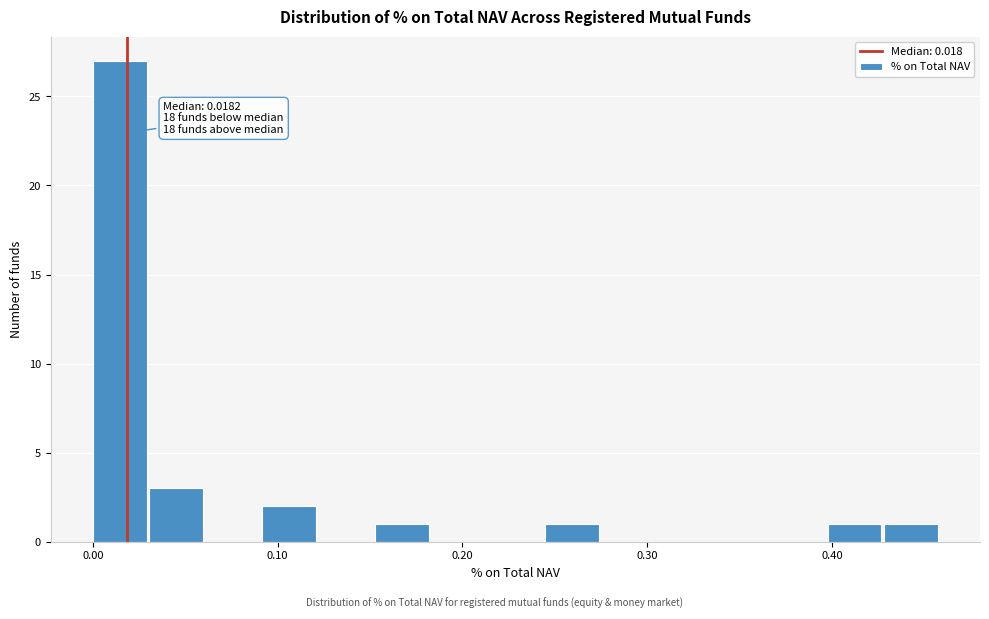

Read against the x-axis, roughly where is the centre of the tallest bar?

0.01